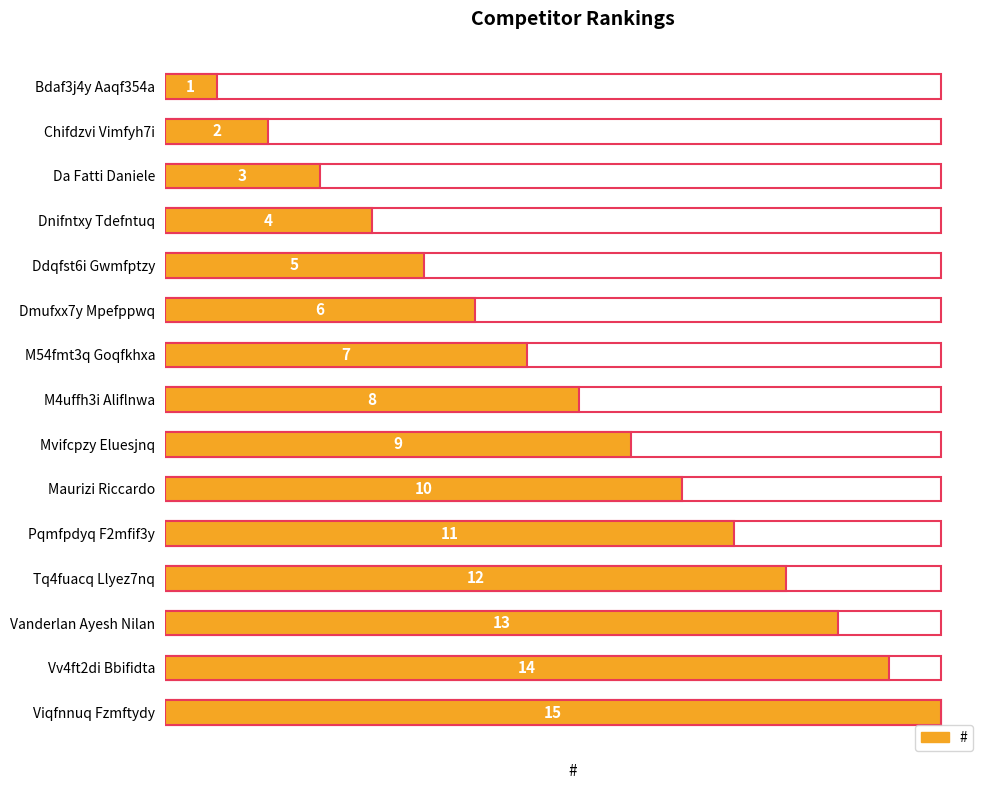

What is the value of the 5th bar from the left?

5